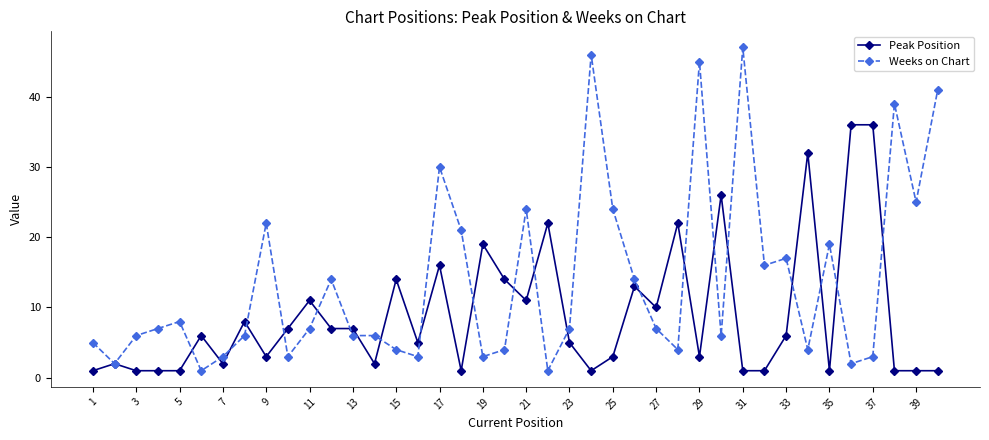

List the series in order of their overall mean, lowest first.

Peak Position, Weeks on Chart